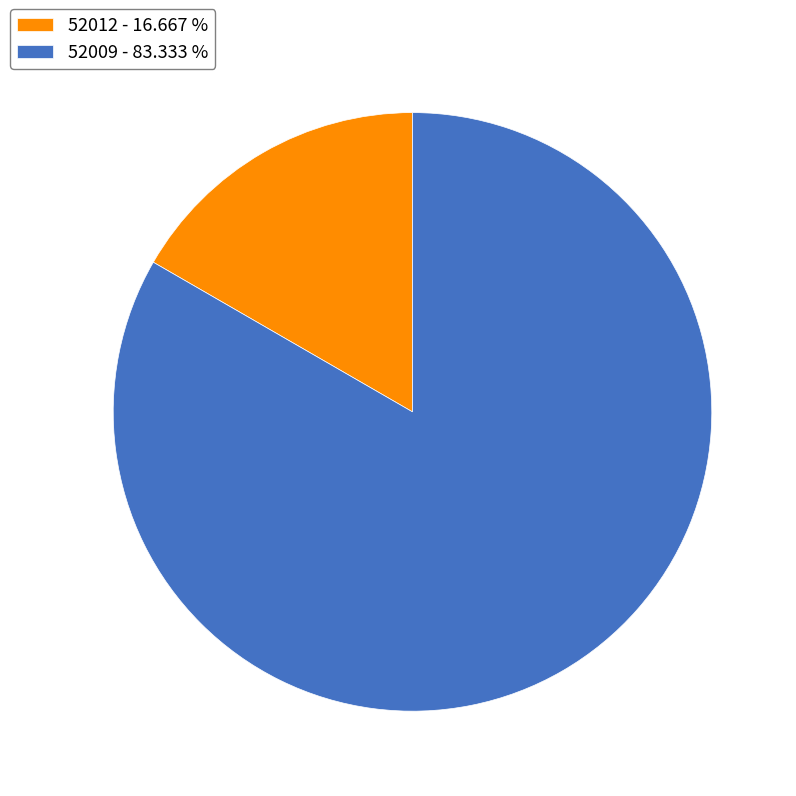

Which slice is the smallest?

52012